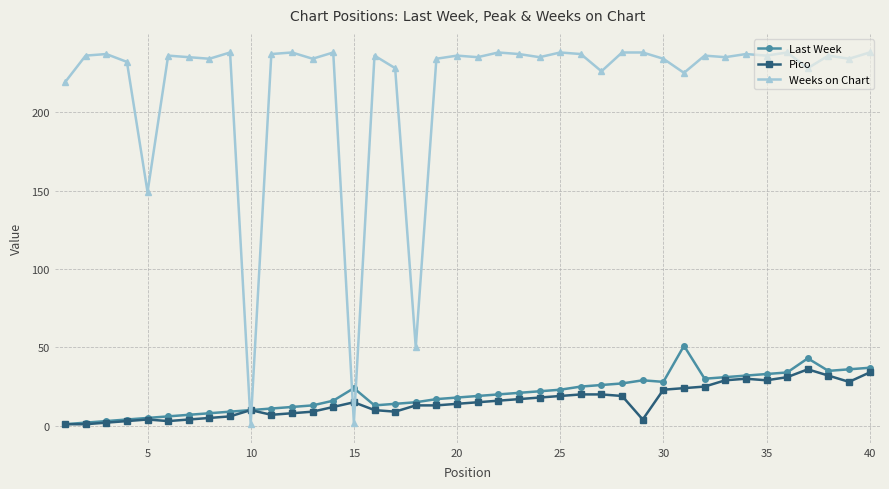

What is the highest value of the Pico series?

36